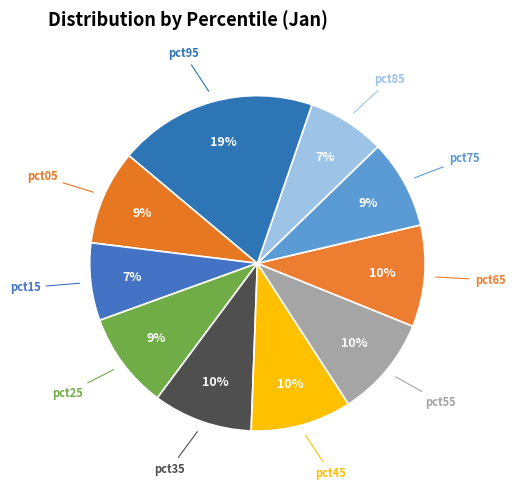

What is the largest slice in the pie chart?

pct95